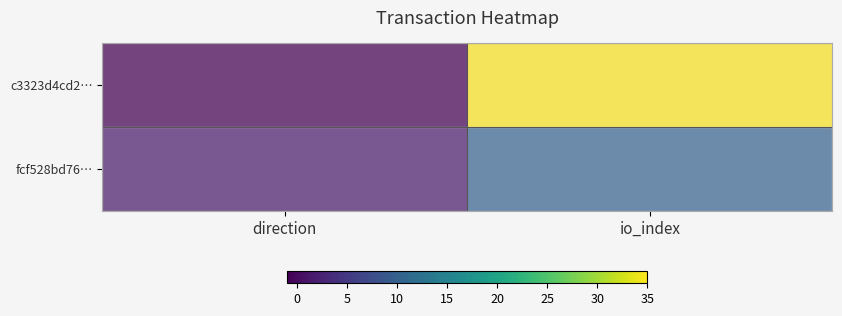

What is the greatest value displayed?

35